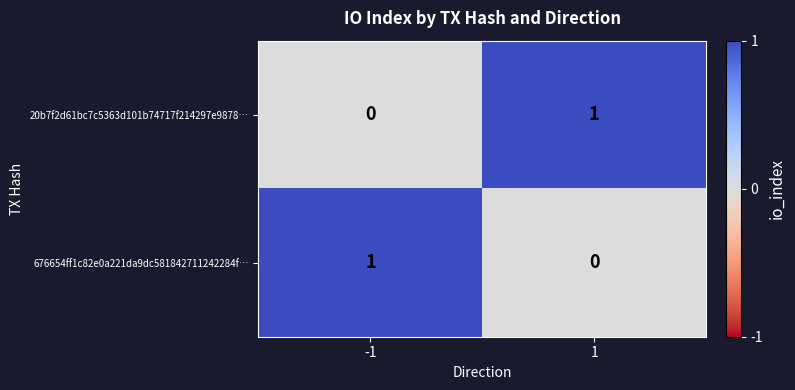

True or false: 20b7f2d61bc7c5363d101b74717f214297e9878… has a value of 1 at 1.

True